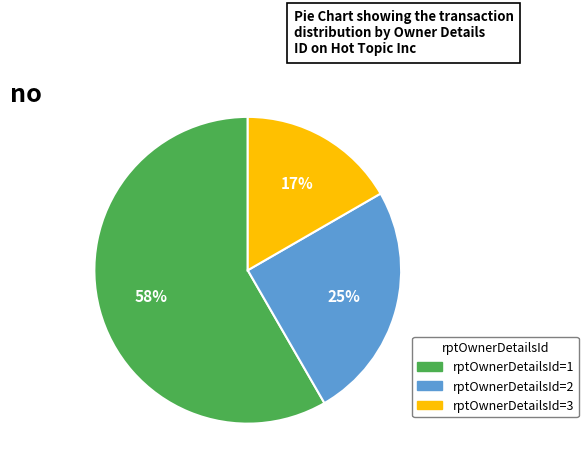

What is the ratio of the value at rptOwnerDetailsId=1 to the value at rptOwnerDetailsId=3?

3.5